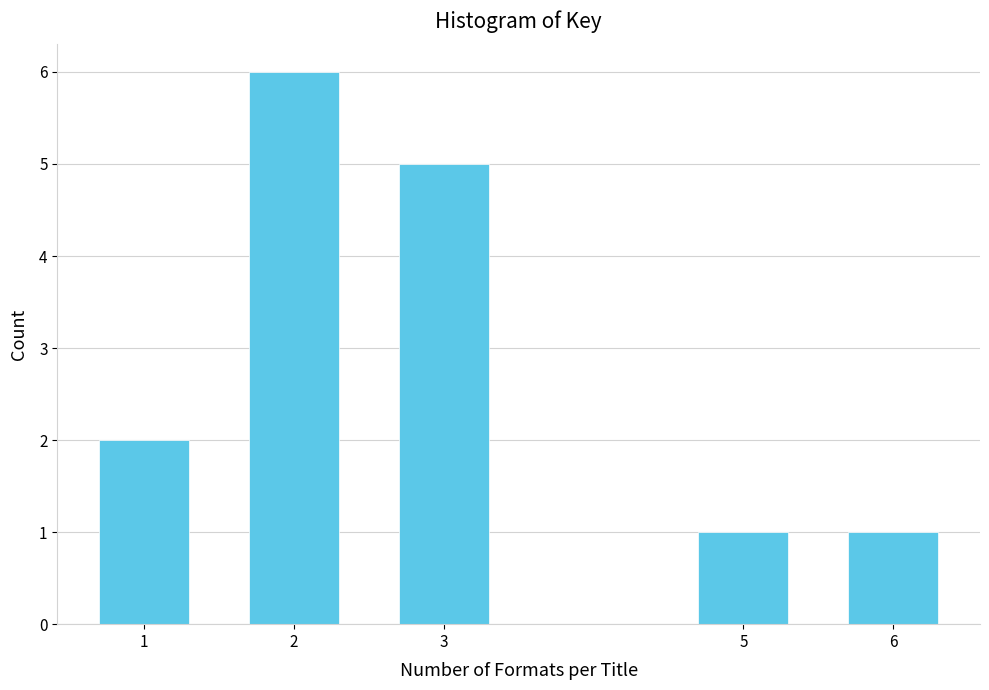

Reading left to right, extract all data points from this chart.

1=2	2=6	3=5	5=1	6=1